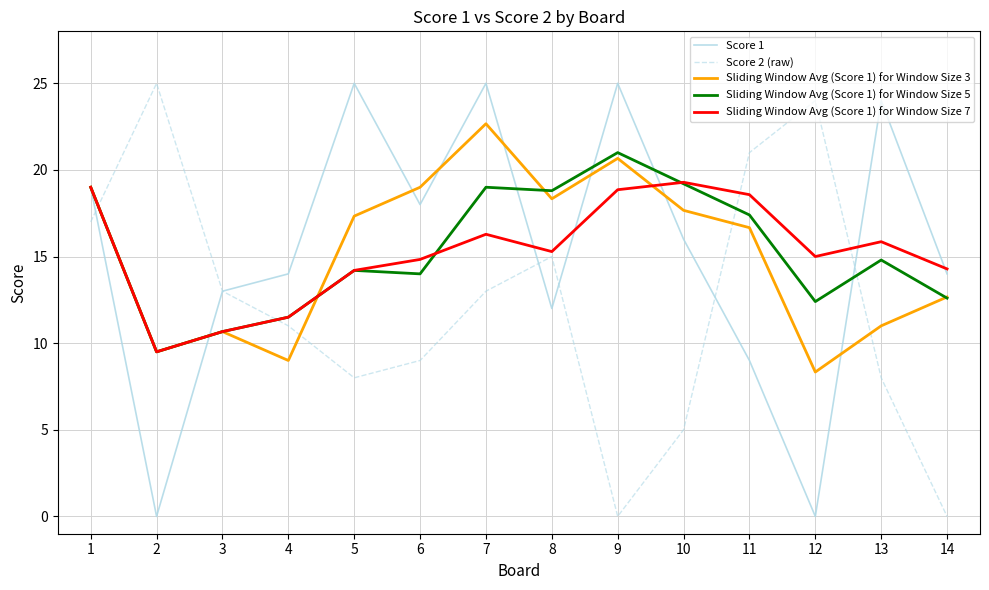

What is the spread (max minus min) of values at 9?

25.0